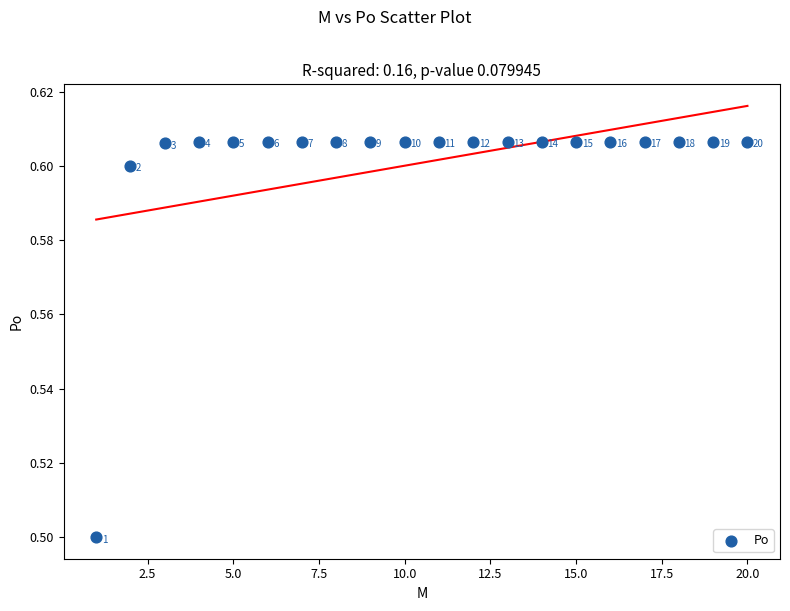

What is the range of X values (max minus min)?

19.0